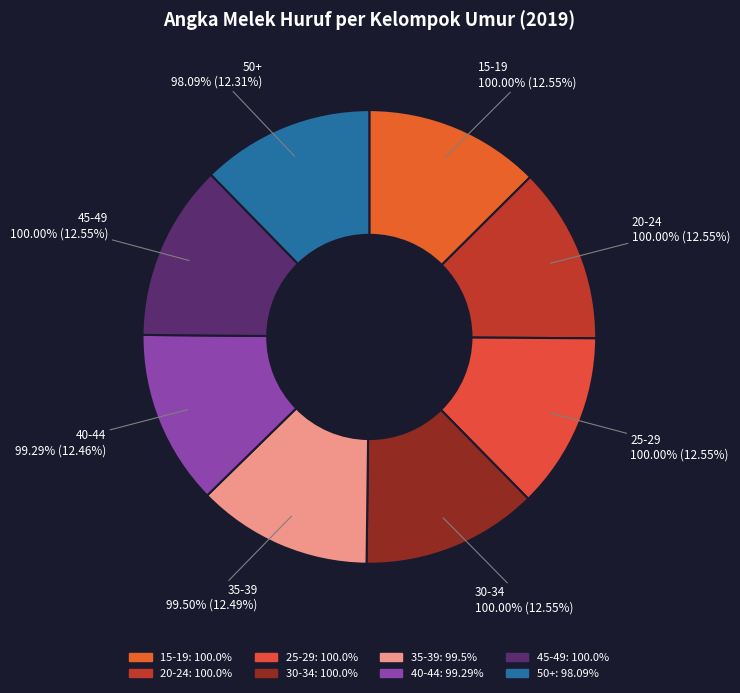

Which slice is the largest?

15-19